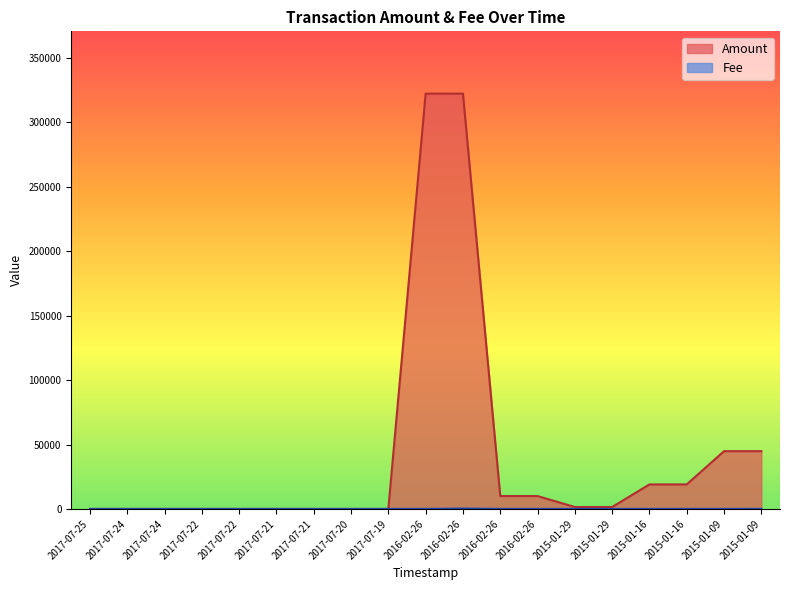

At which label is Fee closest to 161?

2015-01-09